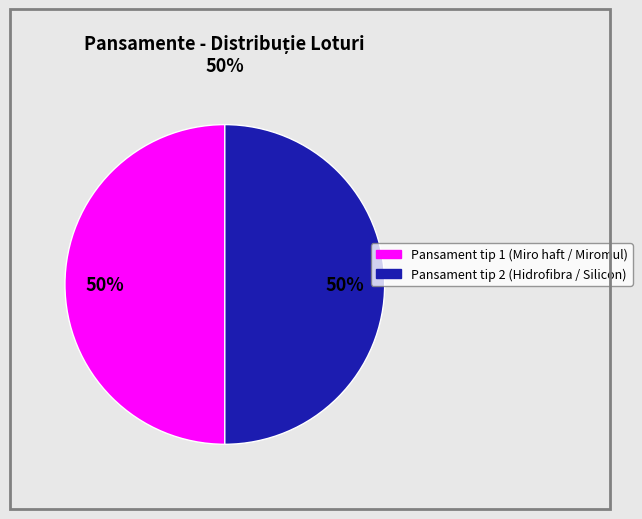

To the nearest percent, what is the average slice percentage?

50%